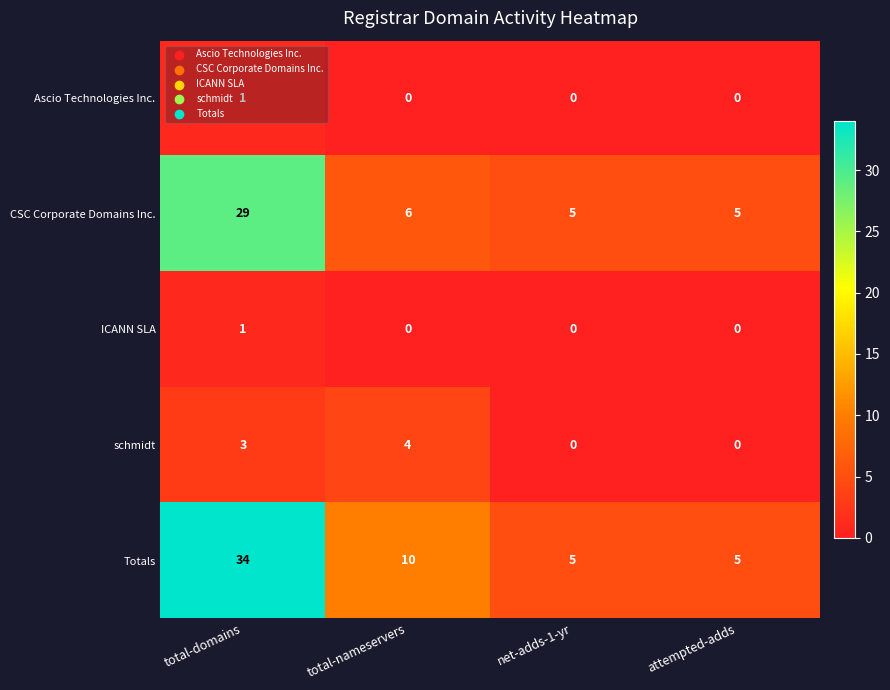

How many series are shown in this chart?

5